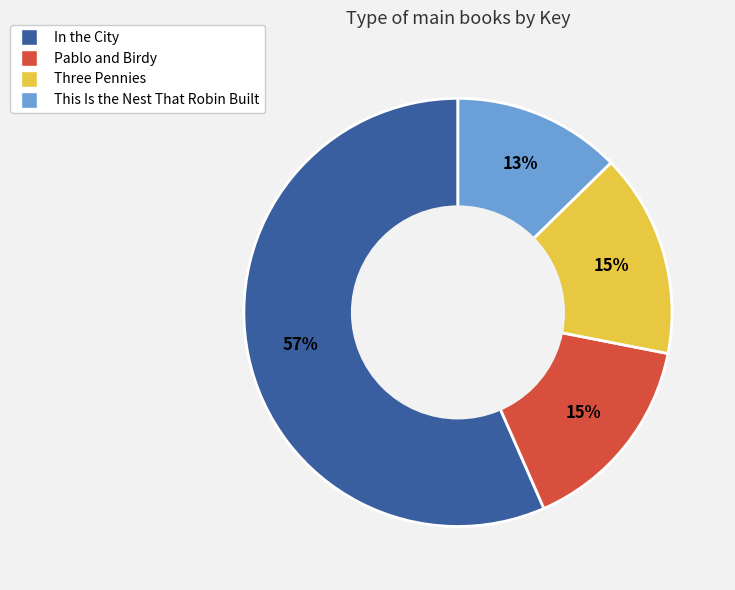

Do This Is the Nest That Robin Built and Three Pennies together represent more than half of the pie?

No